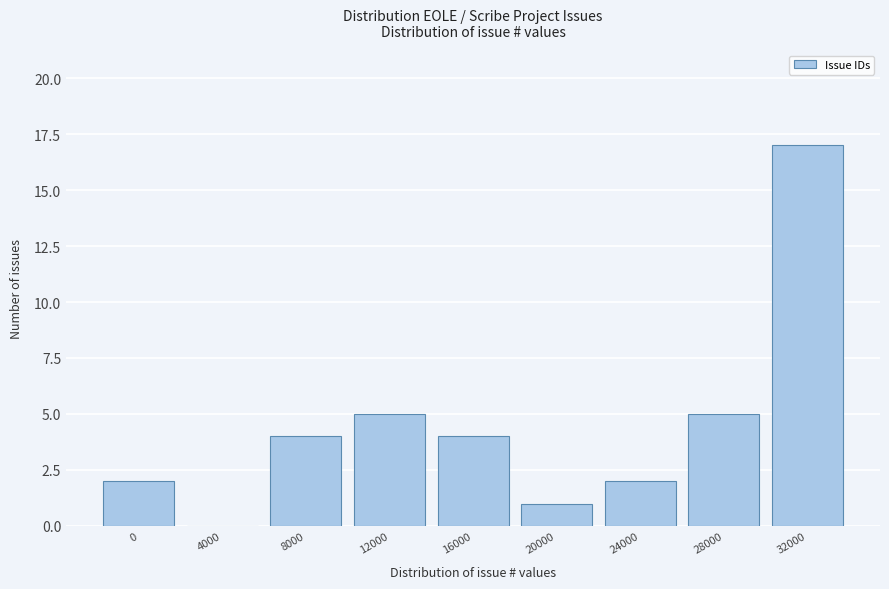

Reading right to left, extract all data points from this chart.

32000=17	28000=5	24000=2	20000=1	16000=4	12000=5	8000=4	4000=0	0=2